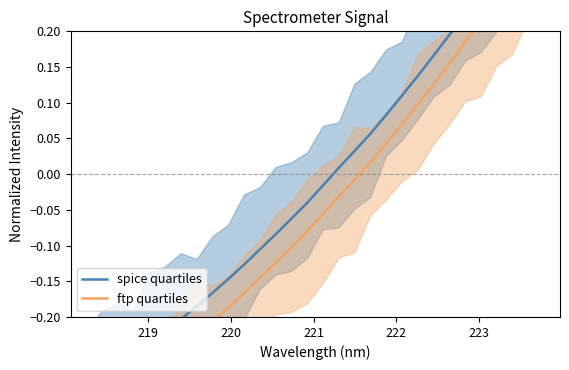

How many lines are shown in the chart?

2